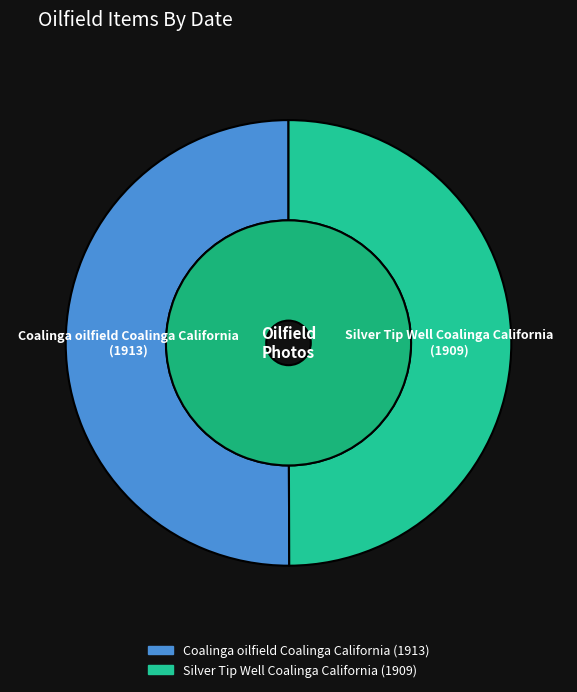

Does Silver Tip Well Coalinga California represent more than half of the total?

No